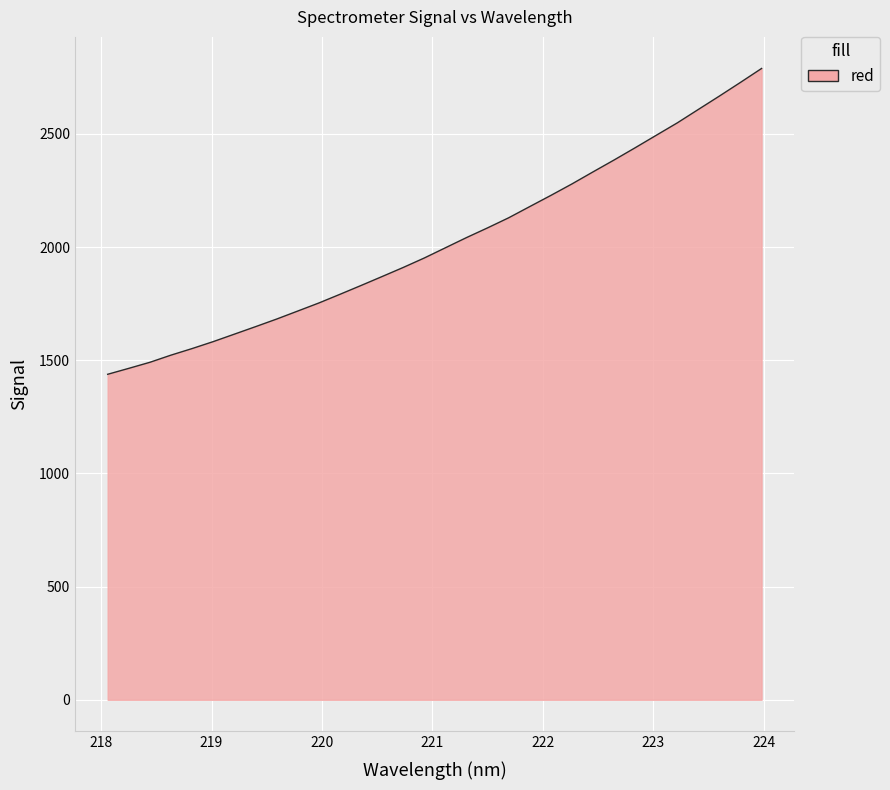

How many values are below 1996?

16